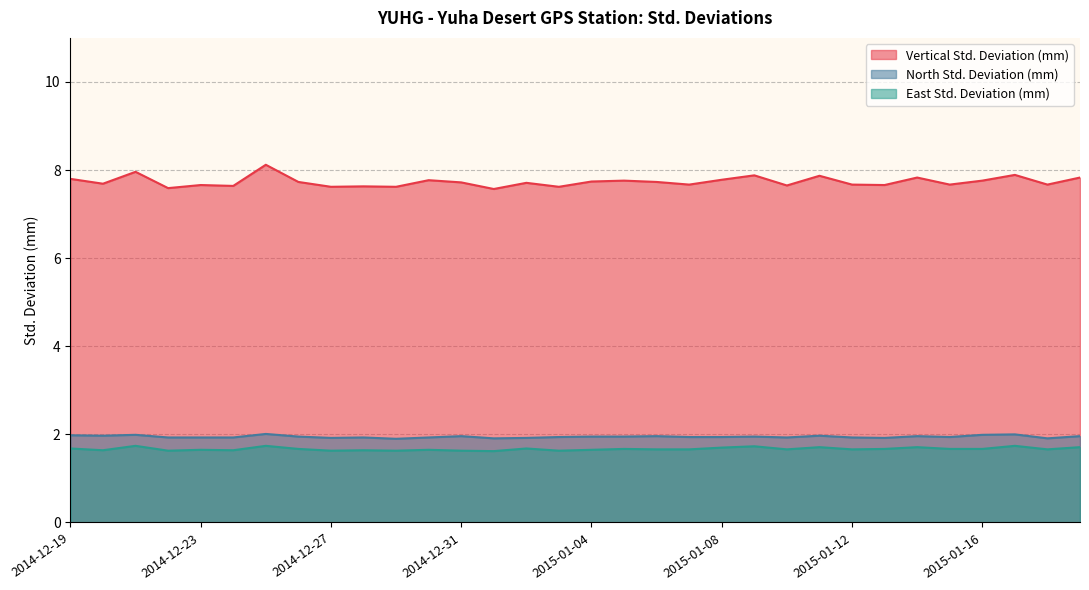

True or false: Vertical Std. Deviation (mm) has more than 1 points higher than both neighbors.

True